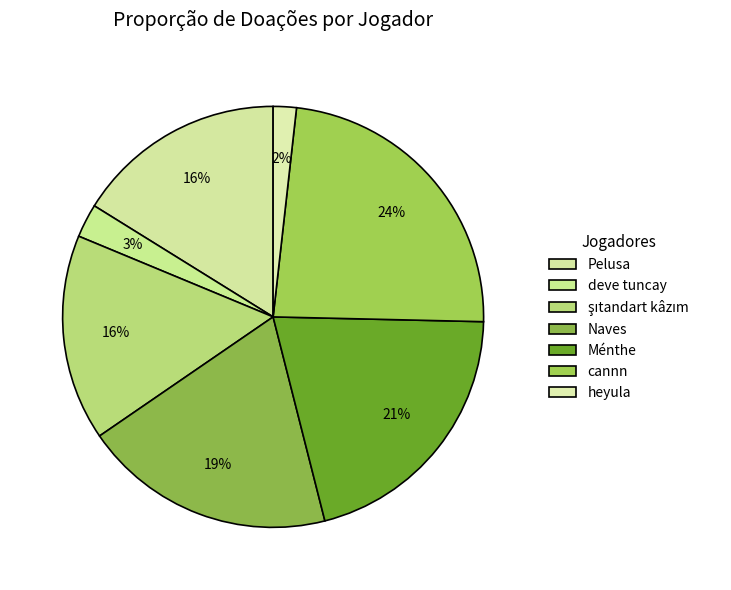

To the nearest percent, what is the combined percentage of deve tuncay and cannn?

26%